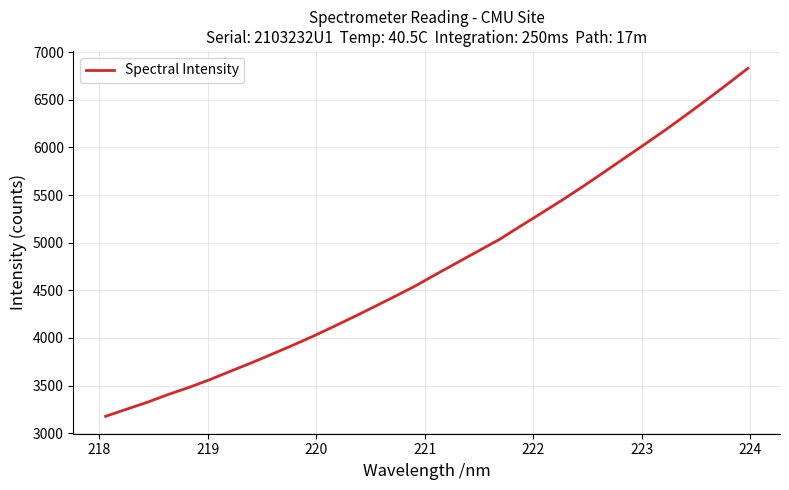

What is the difference between the maximum and minimum values?

3654.4